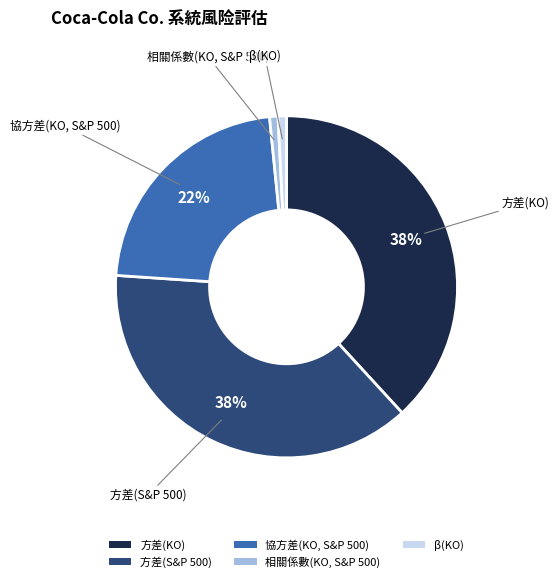

To the nearest percent, what is the difference between the largest and smallest slice percentages?

37%